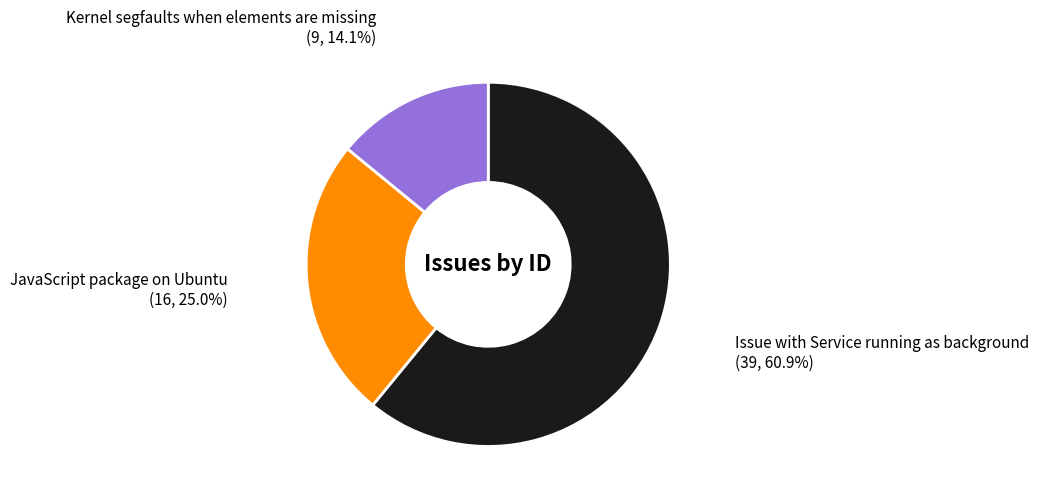

Is the sum of Issue with Service running as background and Kernel segfaults when elements are missing greater than half?

Yes